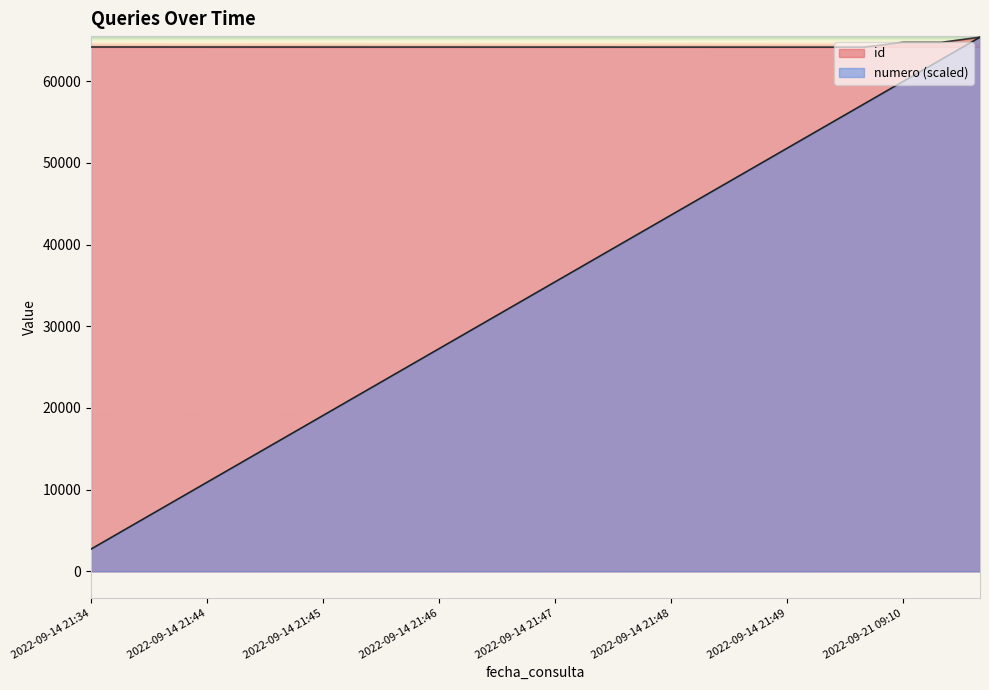

Rank the series by their maximum value, from lowest to highest.

id, numero